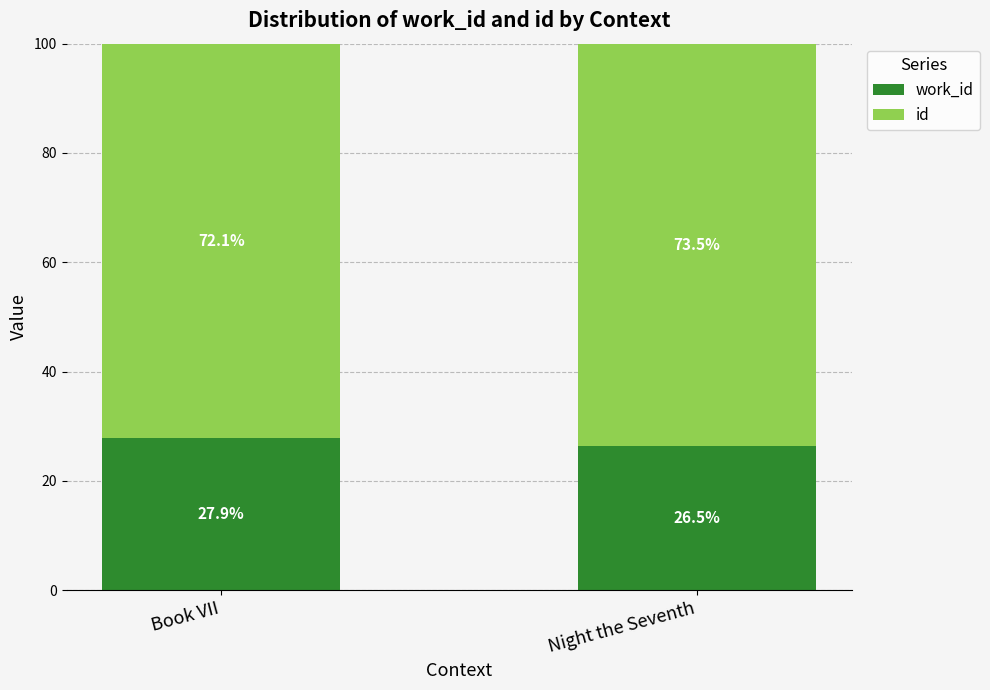

What is the total value across all series at Night the Seventh?

100.0